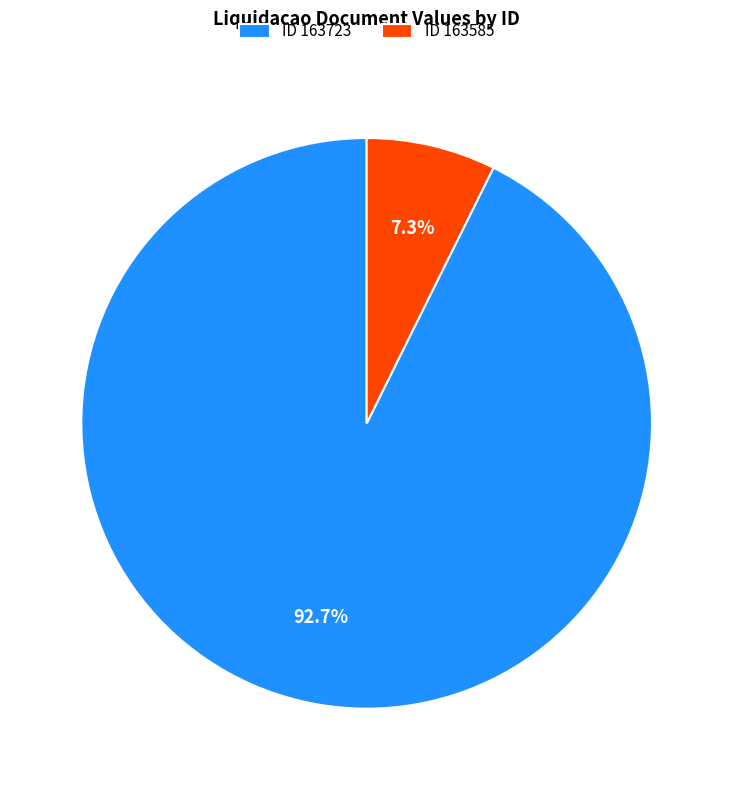

Which slice is the largest?

ID 163723